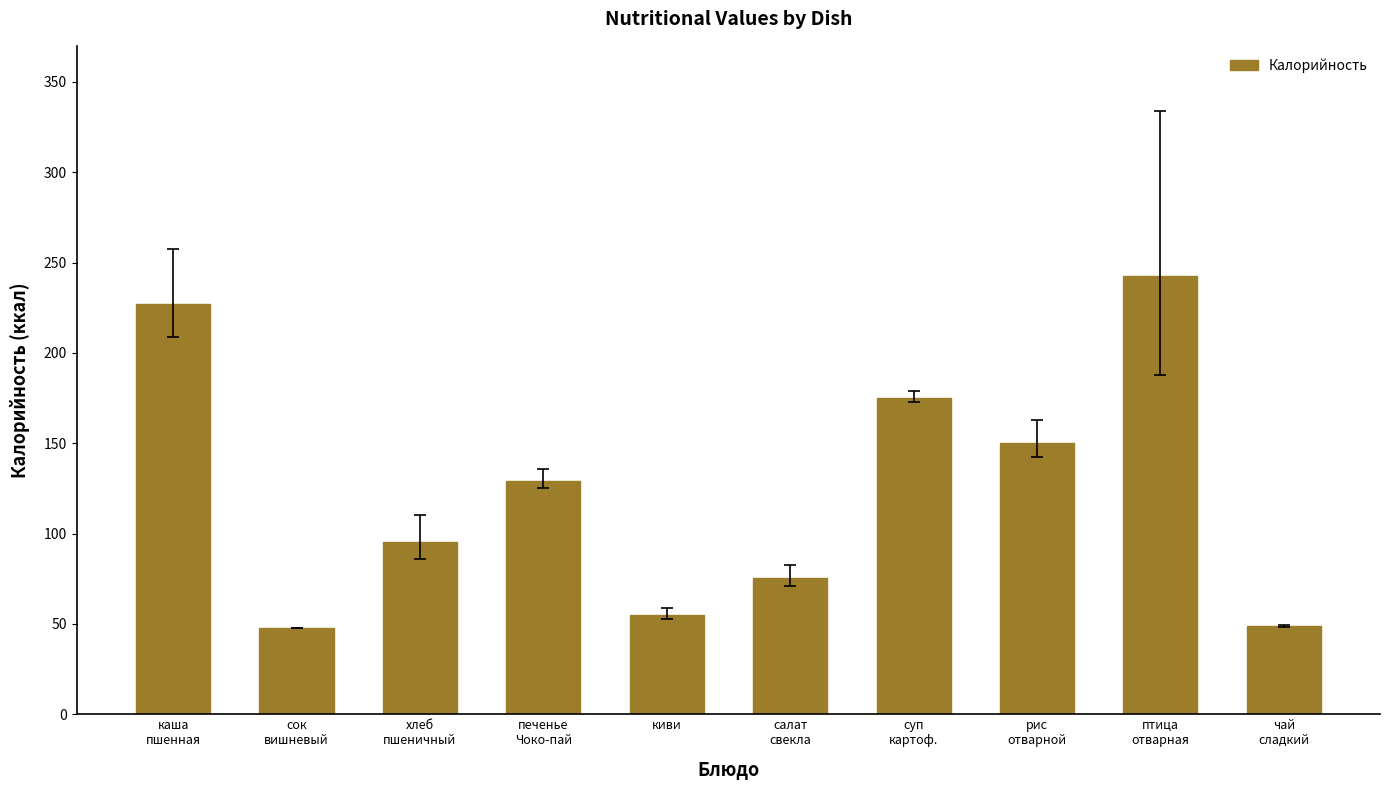

What is the sum of all values?

1246.2